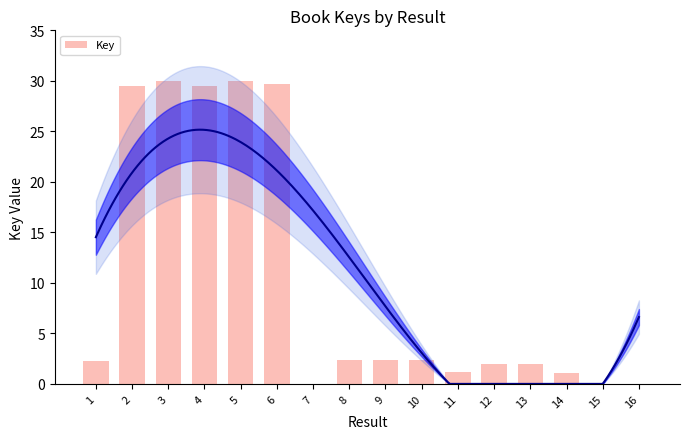

The value at 1 is 3.1. True or false?

False